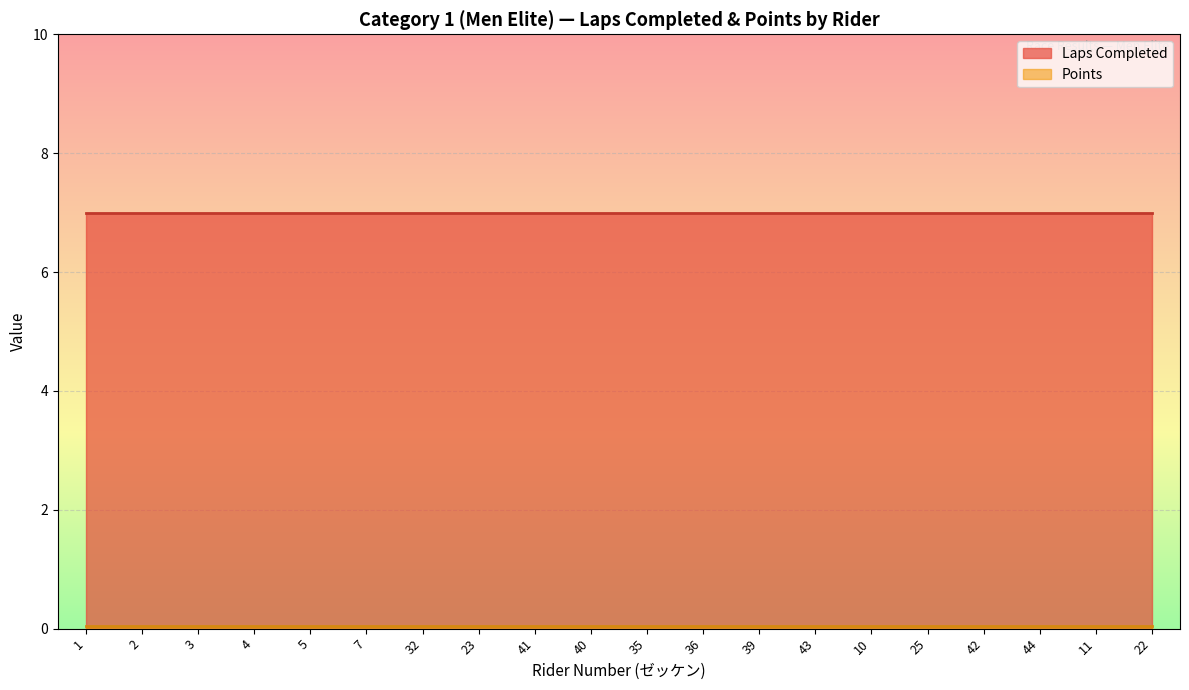

Which has a higher value, 32 or 23?

32